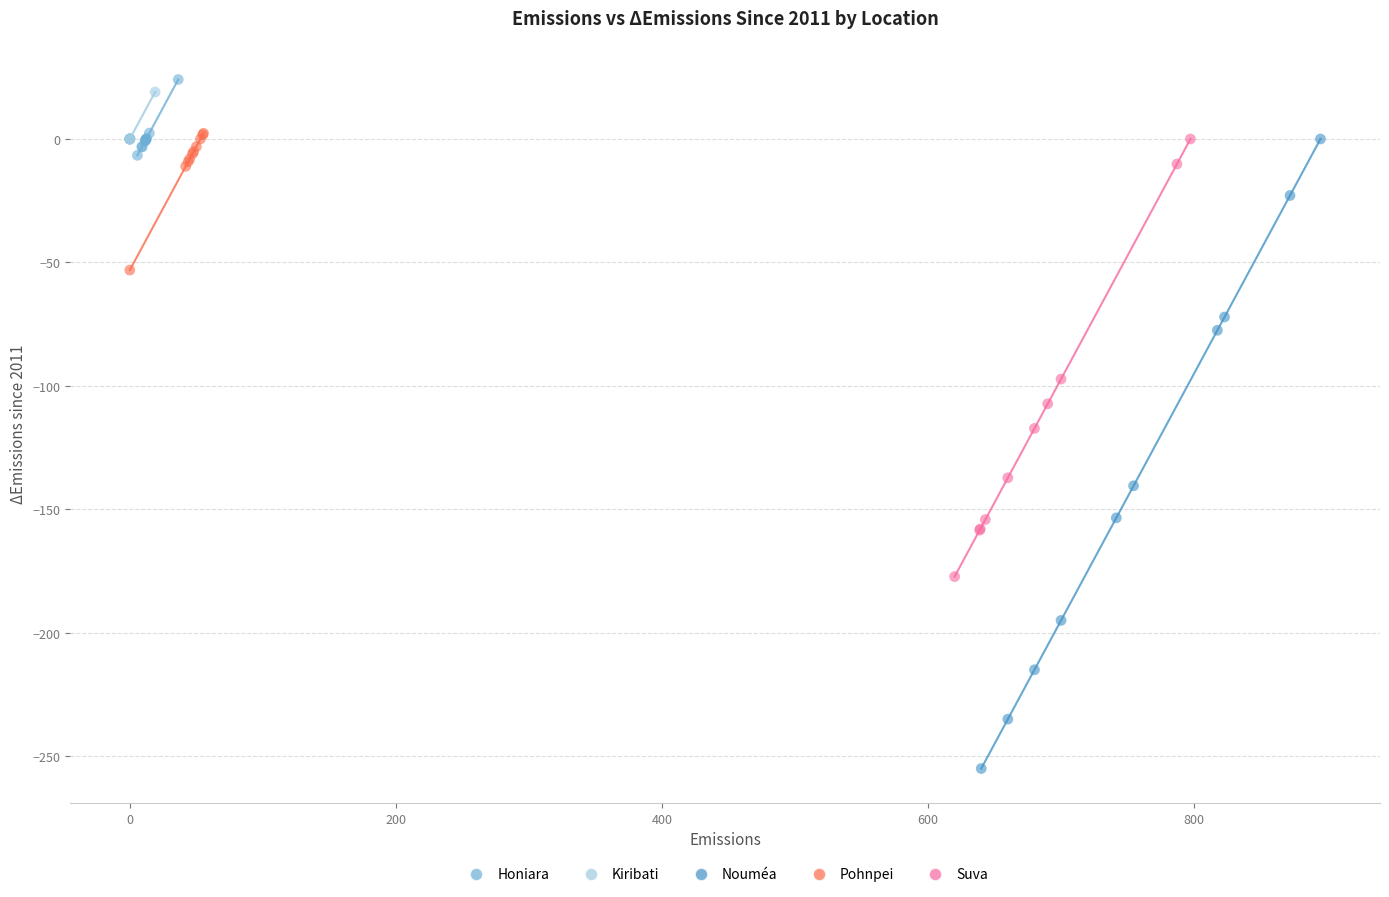

Which series has the largest Y range (max minus min)?

Nouméa